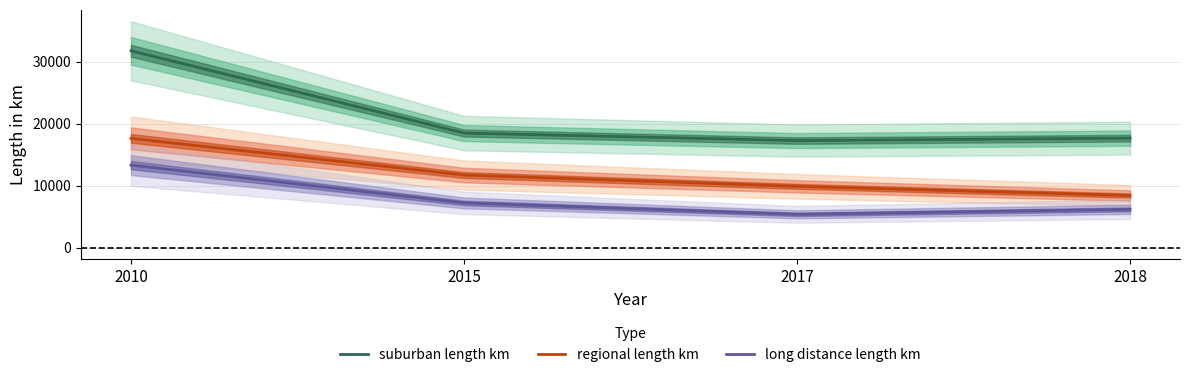

Reading right to left, what are all the values shown in this chart?

suburban length km: 17676	17284	18495	31751
regional length km: 8432	9911	11728	17640
long distance length km: 6202	5400	7238	13331